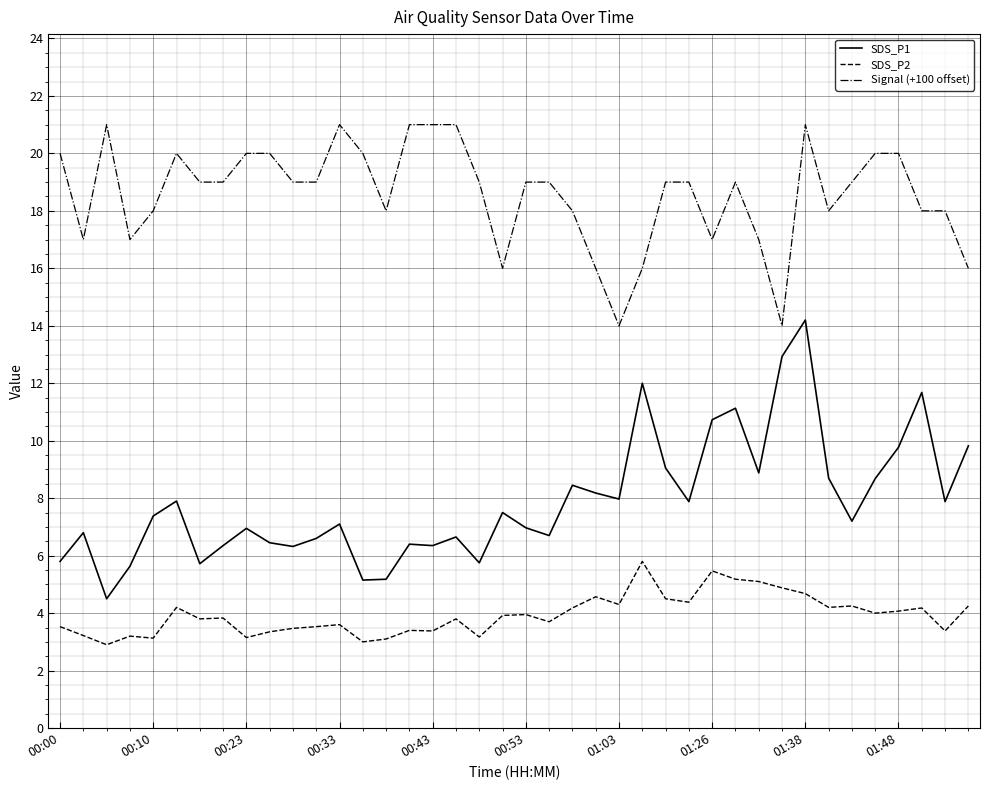

Which series has the widest spread of values?

SDS_P1